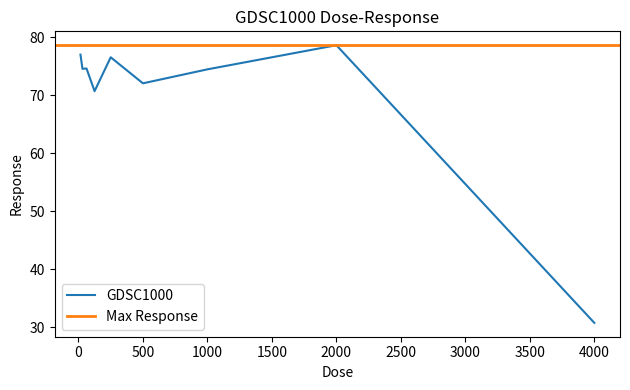

What is the sum of the values at 250.0 and 31.25?

151.0